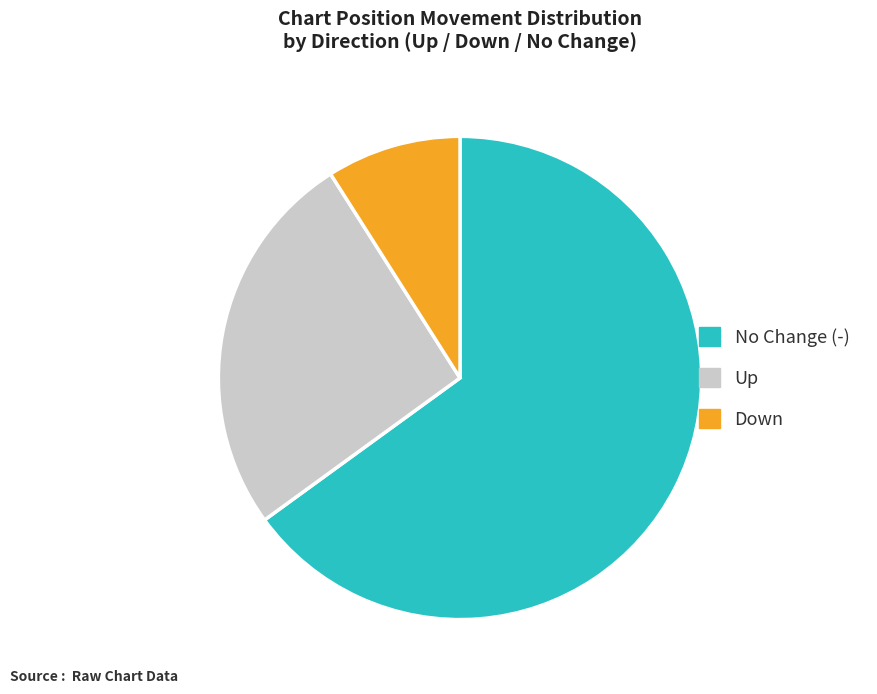

Is there a majority slice in this chart?

Yes